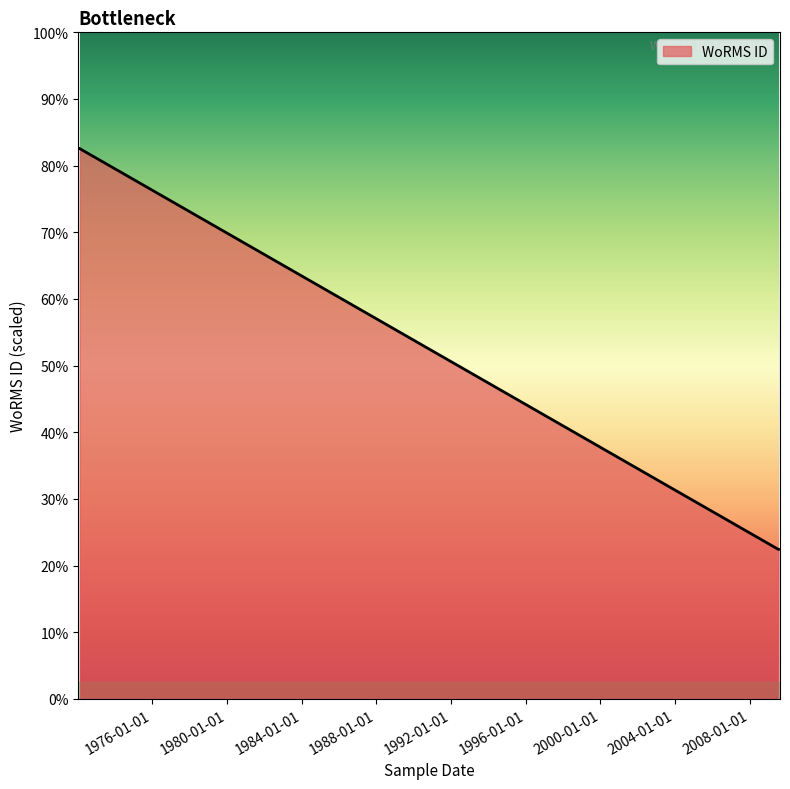

True or false: the data shows 64423 at 12-07-2009.

False